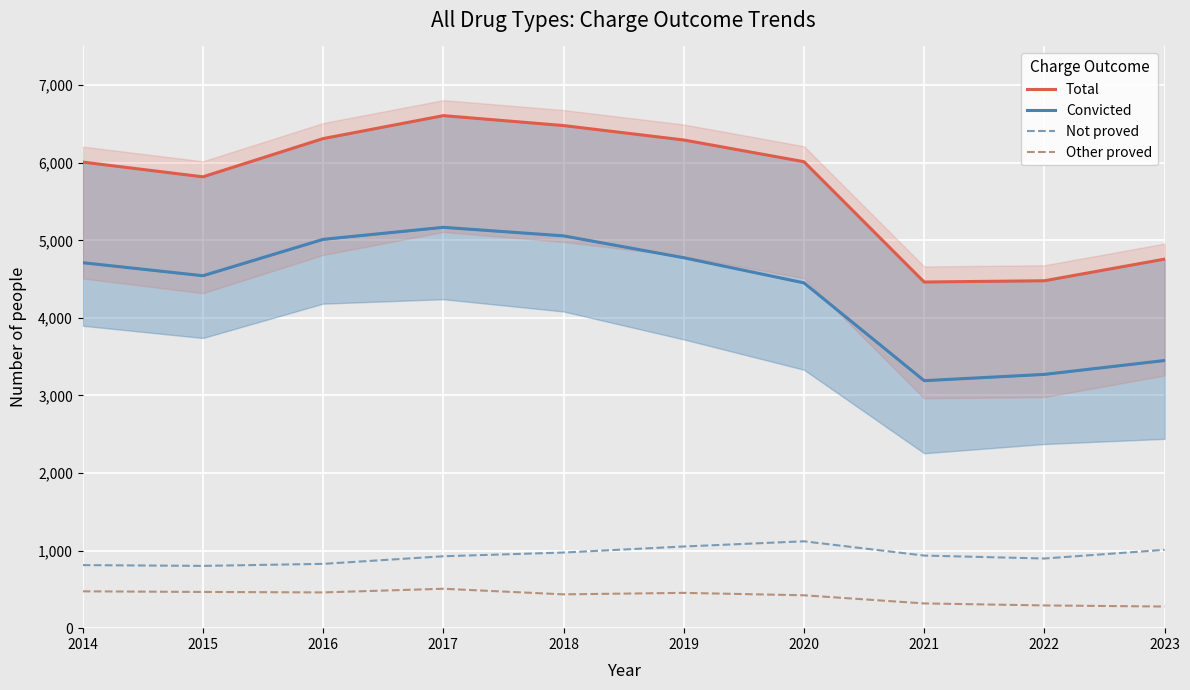

Reading right to left, extract all data points from this chart.

Total: 4758	4479	4463	6014	6294	6480	6608	6312	5819	6009
Convicted: 3451	3272	3191	4452	4776	5058	5168	5013	4544	4712
Not proved: 1010	898	936	1120	1053	975	927	829	803	813
Other proved: 279	293	319	424	455	436	508	461	467	475